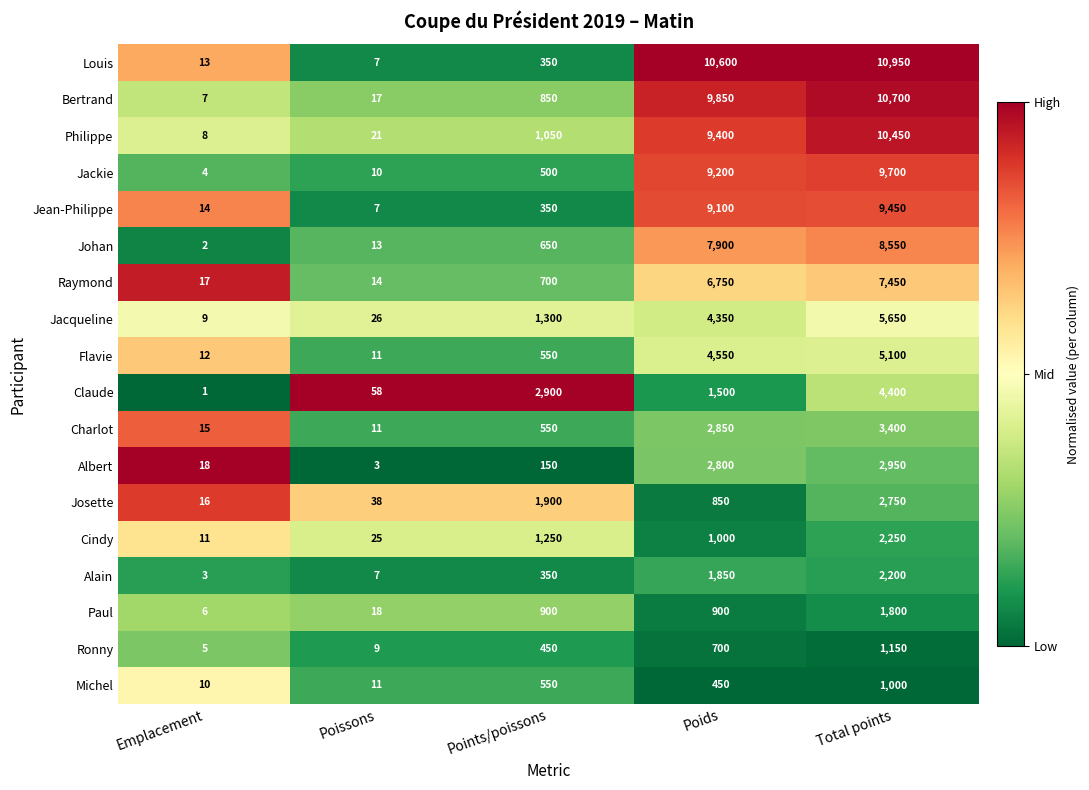

How many data points does each series have?

5